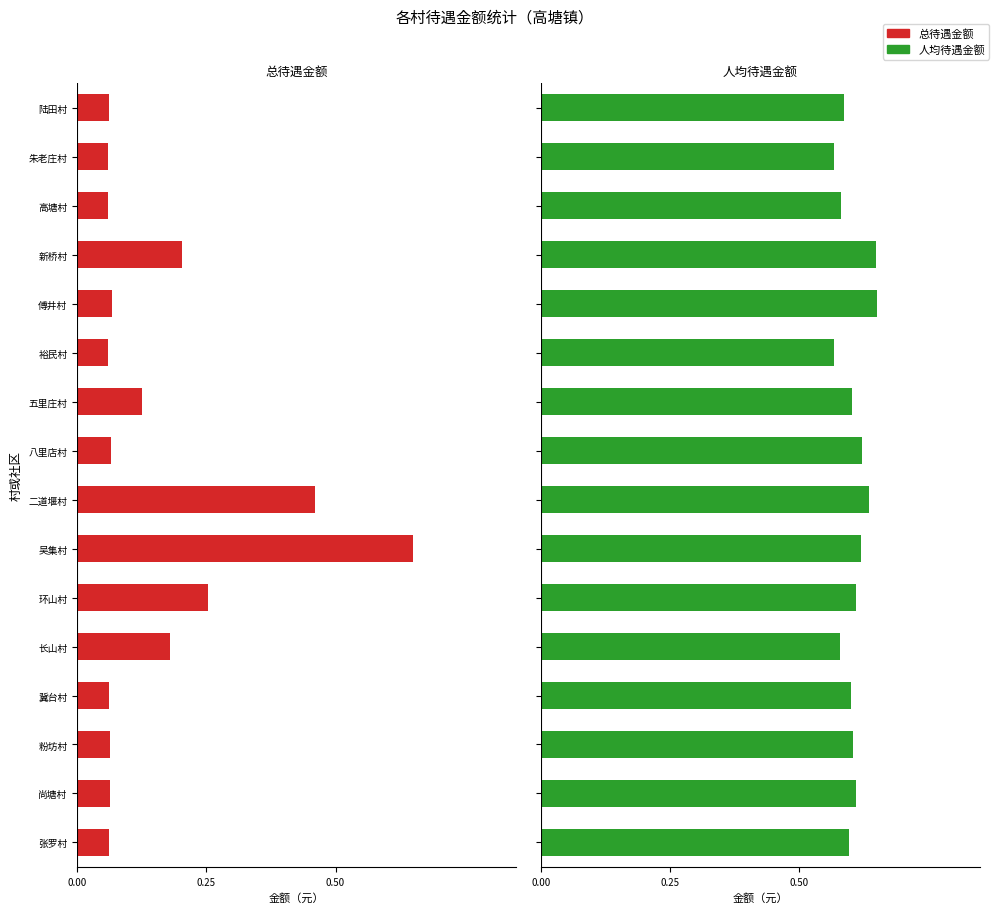

What is the difference between the maximum and minimum values in the 总待遇金额 series?

0.6